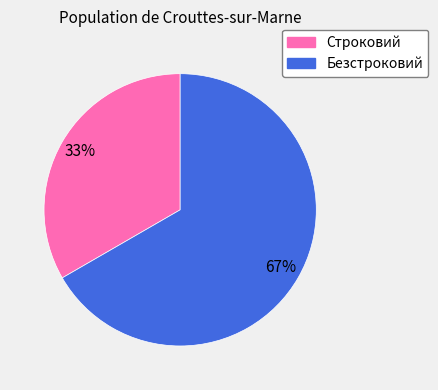

Is there any slice that represents more than half of the pie?

Yes